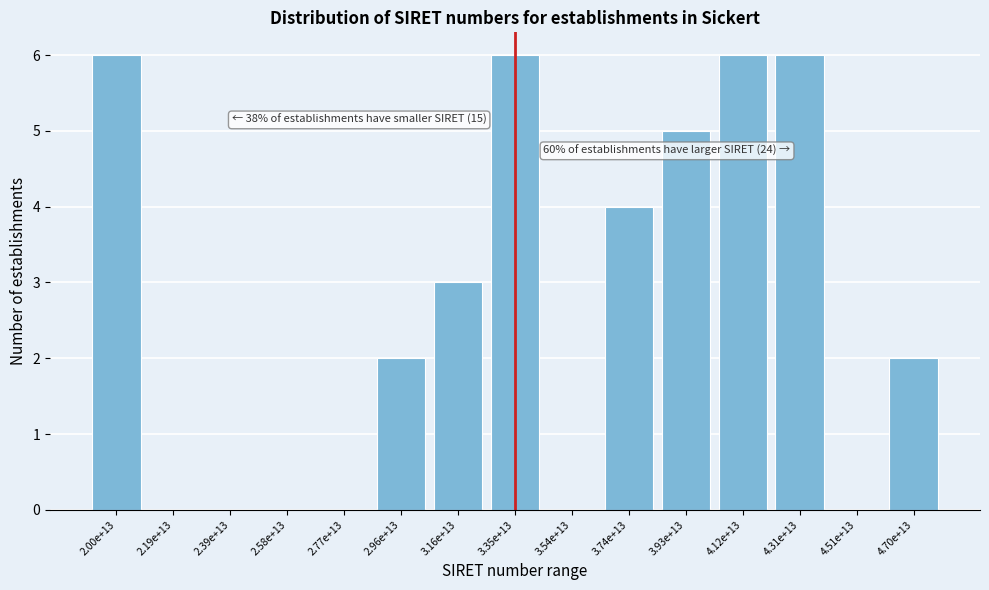

Reading right to left, extract all data points from this chart.

4.70e+13=2	4.51e+13=0	4.31e+13=6	4.12e+13=6	3.93e+13=5	3.74e+13=4	3.54e+13=0	3.35e+13=6	3.16e+13=3	2.96e+13=2	2.77e+13=0	2.58e+13=0	2.39e+13=0	2.19e+13=0	2.00e+13=6